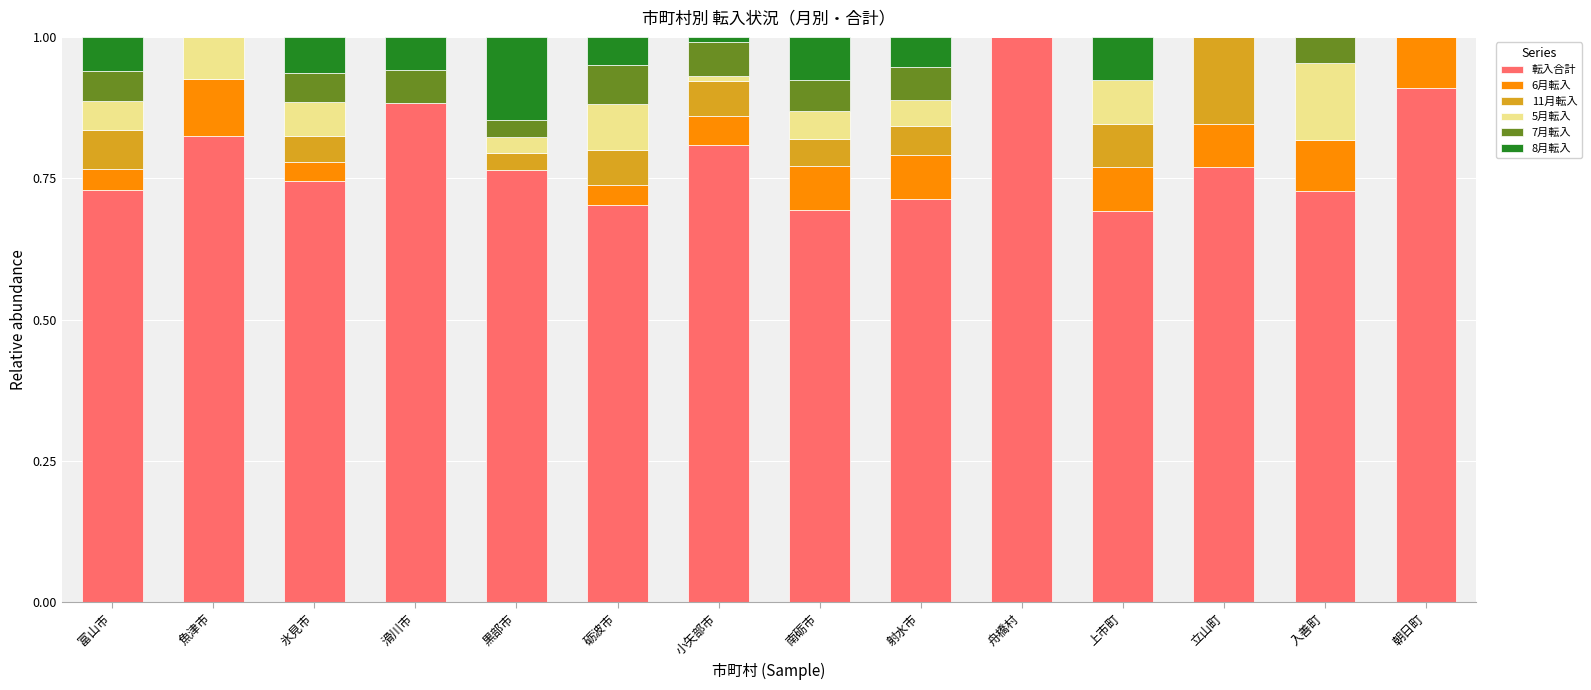

Is it true that 転入合計 equals 0.5 at 射水市?

False